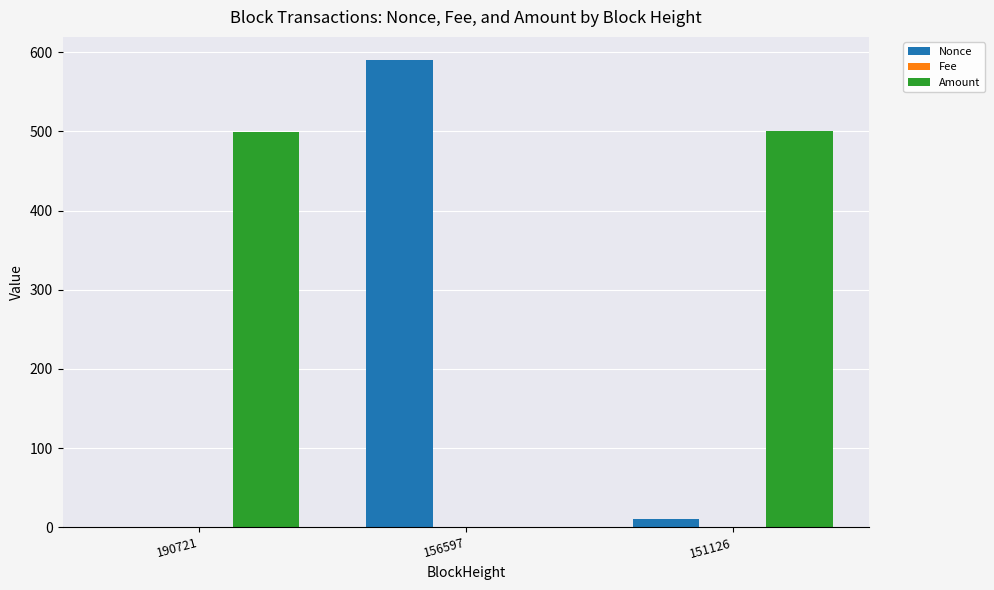

What is the average value of the Nonce series?

200.3